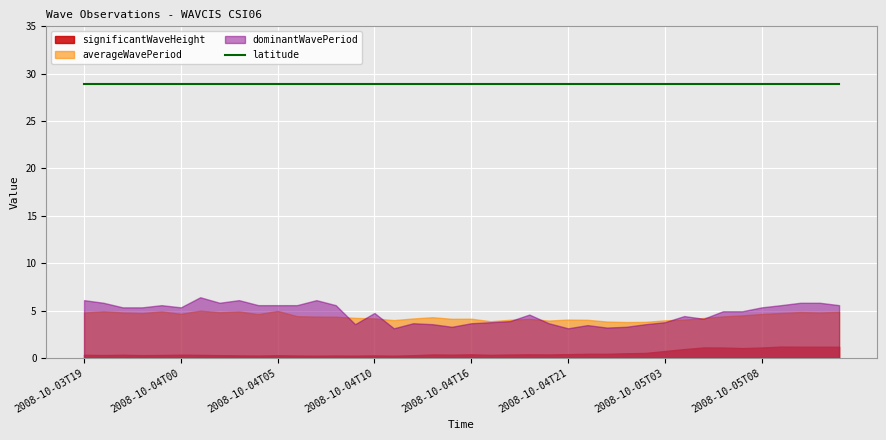

What is the label of the 27th point from the right?

2008-10-04T08